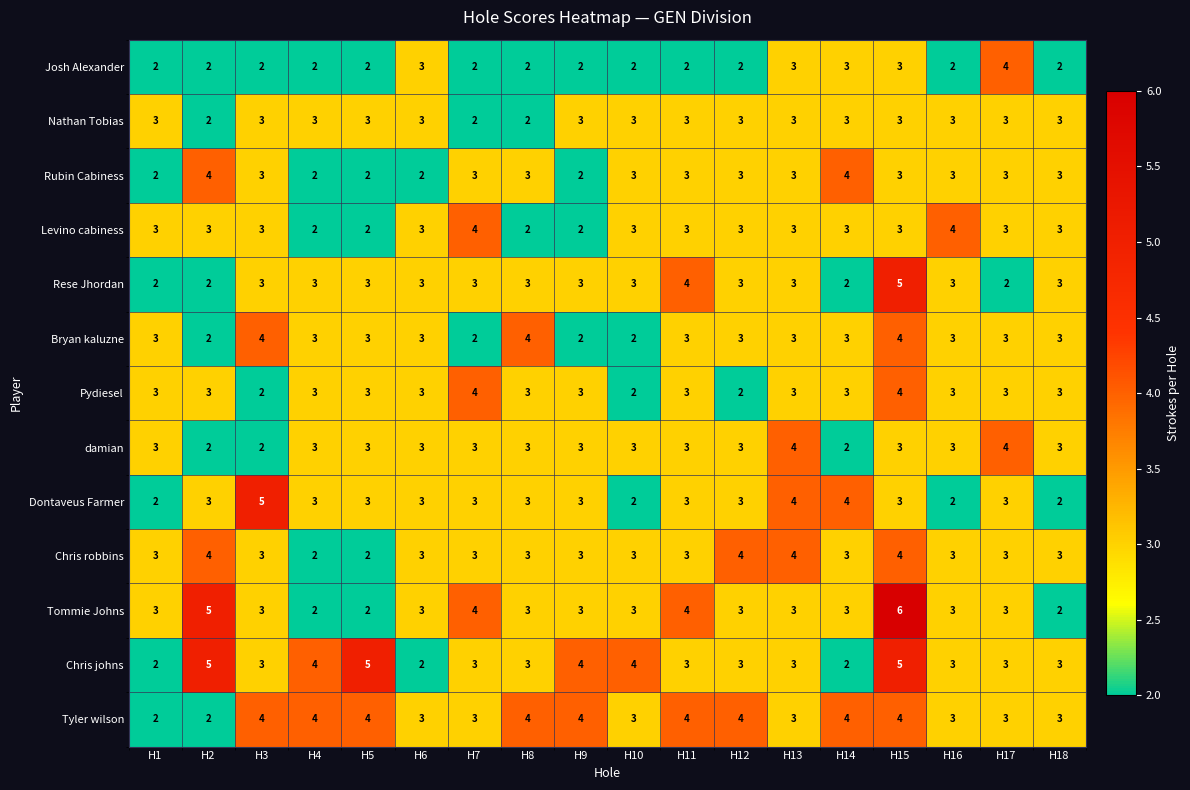

The Chris johns series shows 3 at H13. True or false?

True